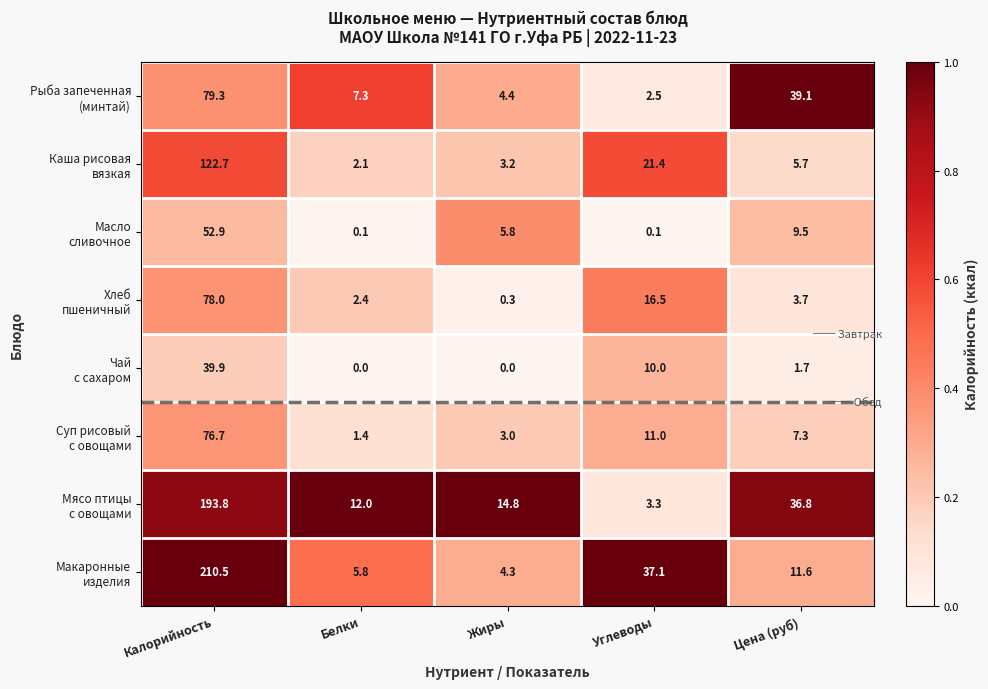

What is the spread (max minus min) of values at Цена (руб)?

37.4